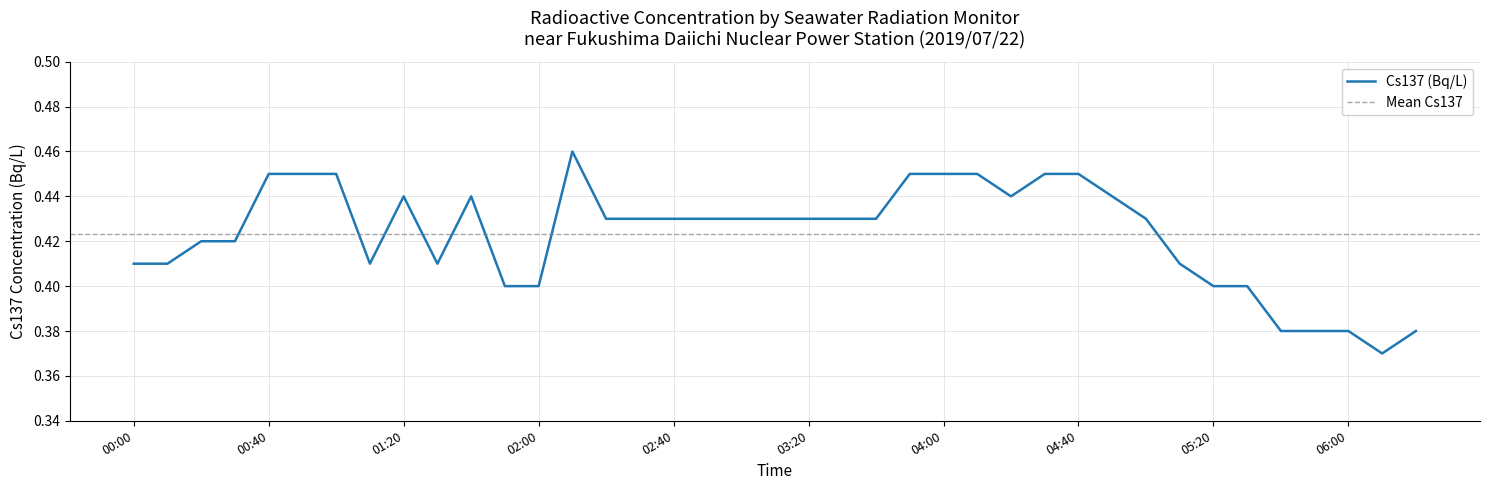

What is the approximate value at 02:10?

0.5